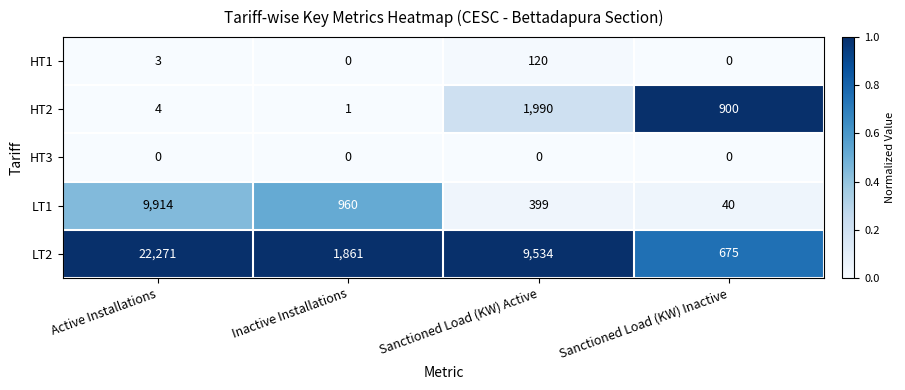

At which label does LT1 first exceed 960?

Active Installations